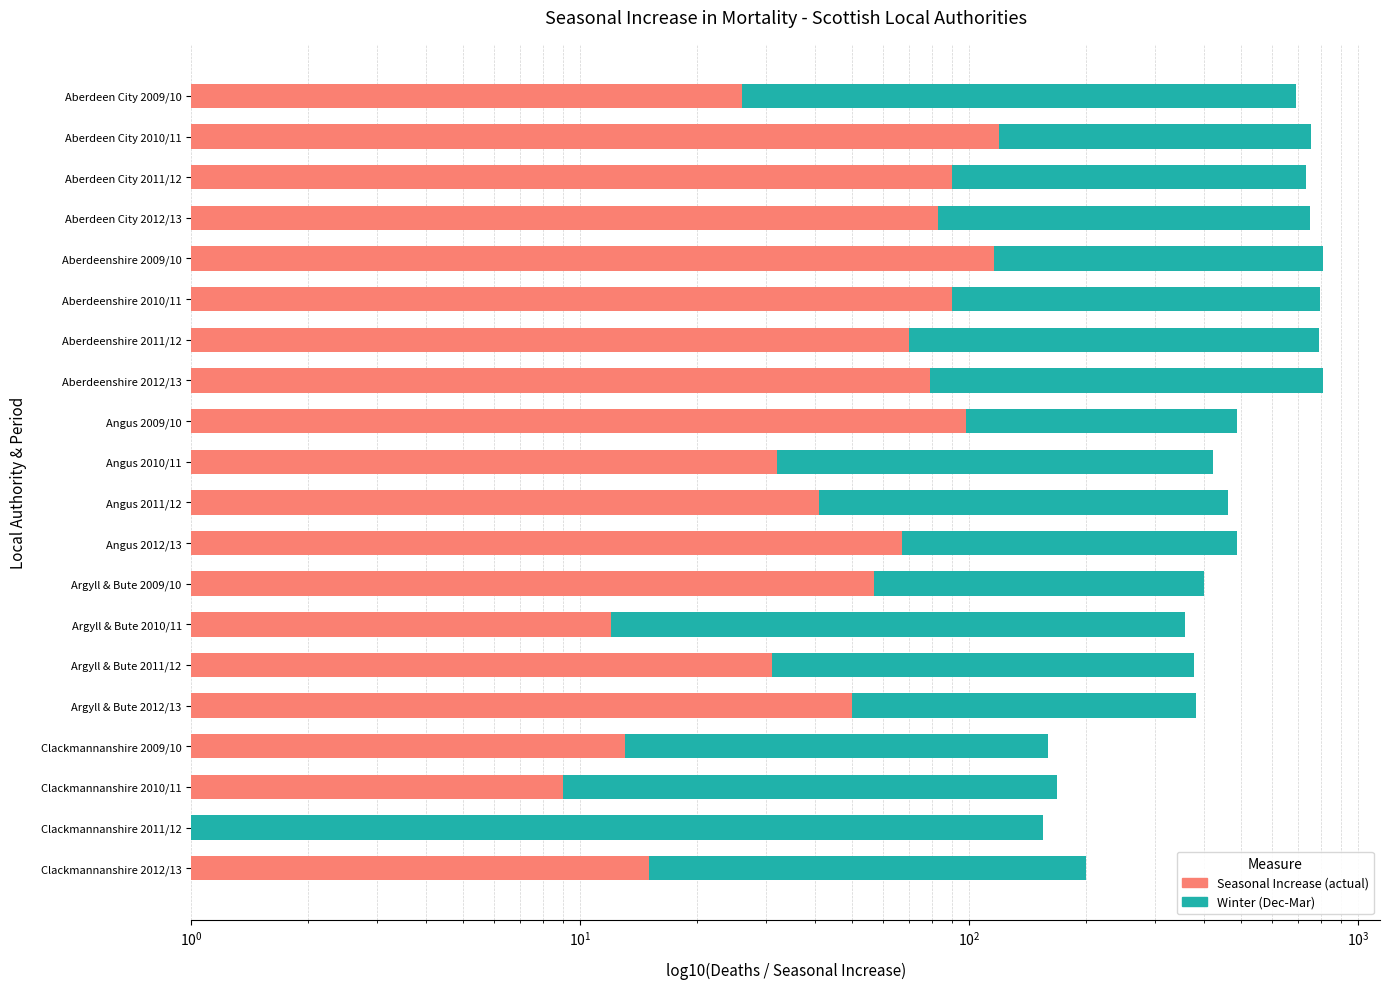

Are the bars horizontal?

Yes